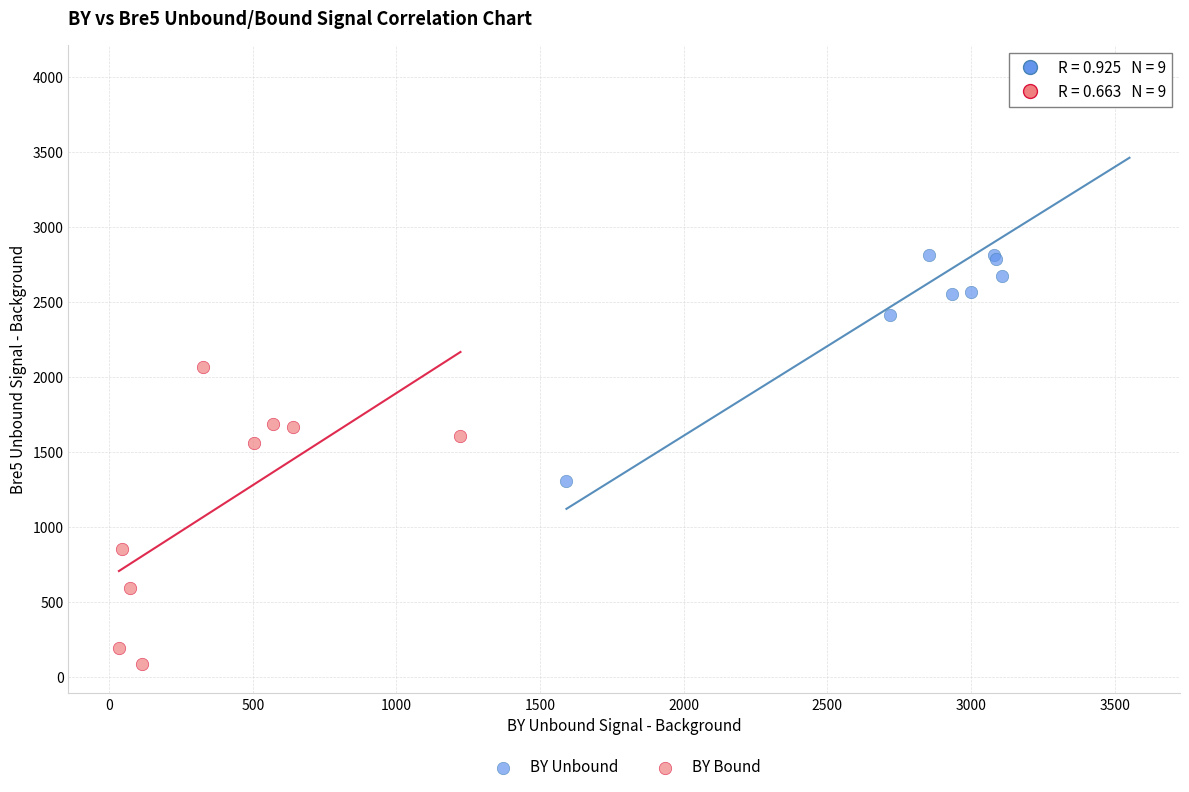

Which series contains the lowest Y value?

BY Bound